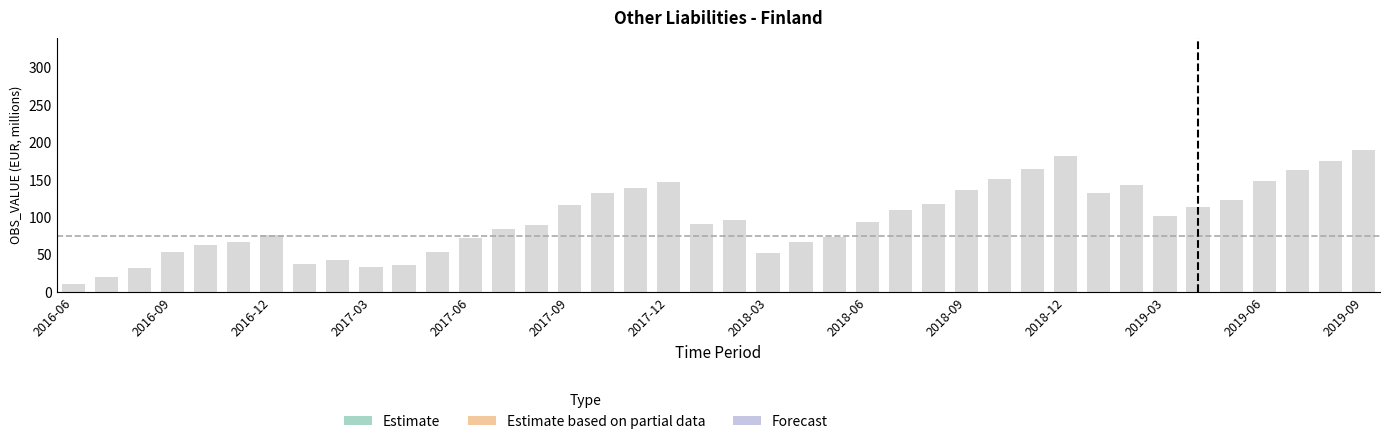

What position from the left is 2018-02?

21